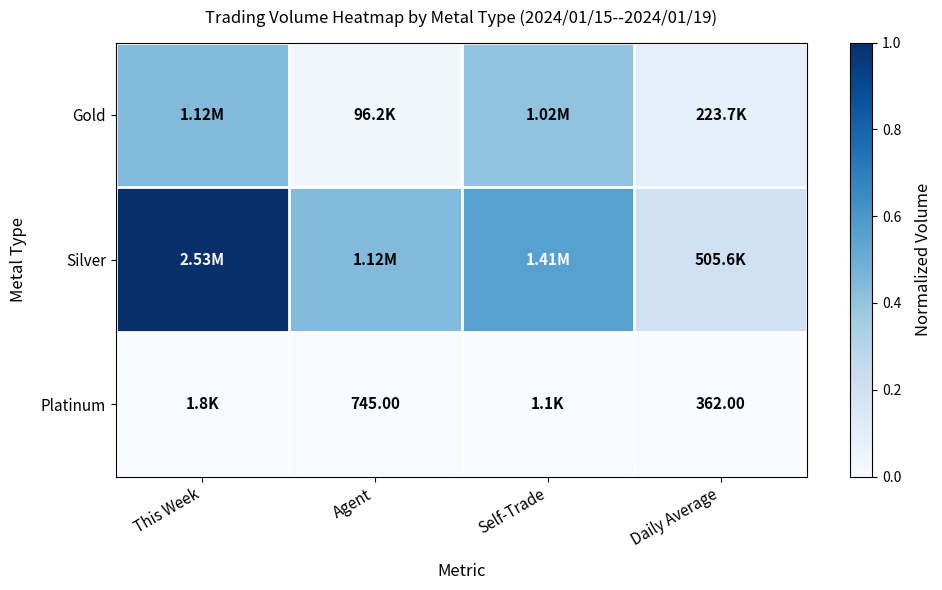

List the series in order of their overall mean, lowest first.

Platinum, Gold, Silver